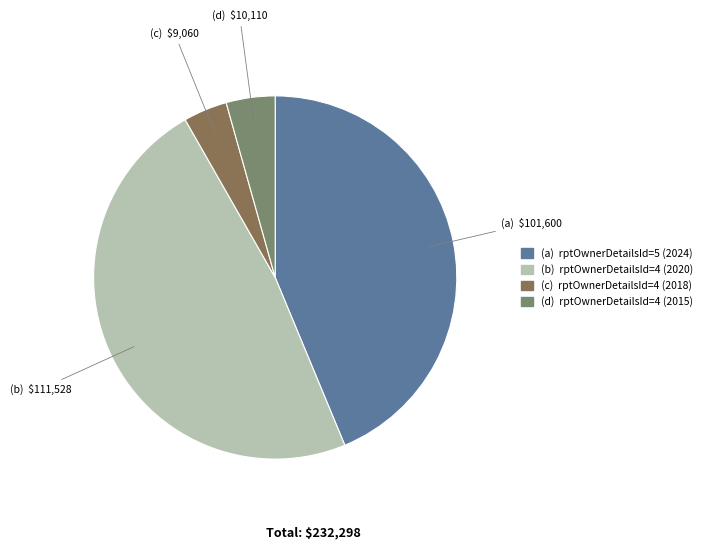

Does any single category account for the majority?

No